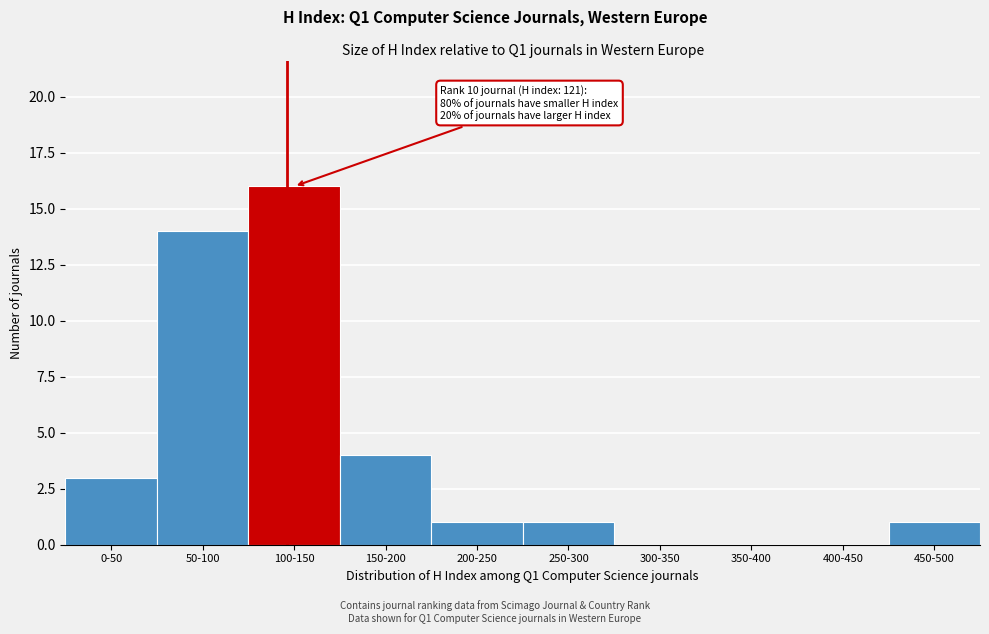

Reading left to right, transcribe all the data shown in this chart.

0-50=3	50-100=14	100-150=16	150-200=4	200-250=1	250-300=1	300-350=0	350-400=0	400-450=0	450-500=1